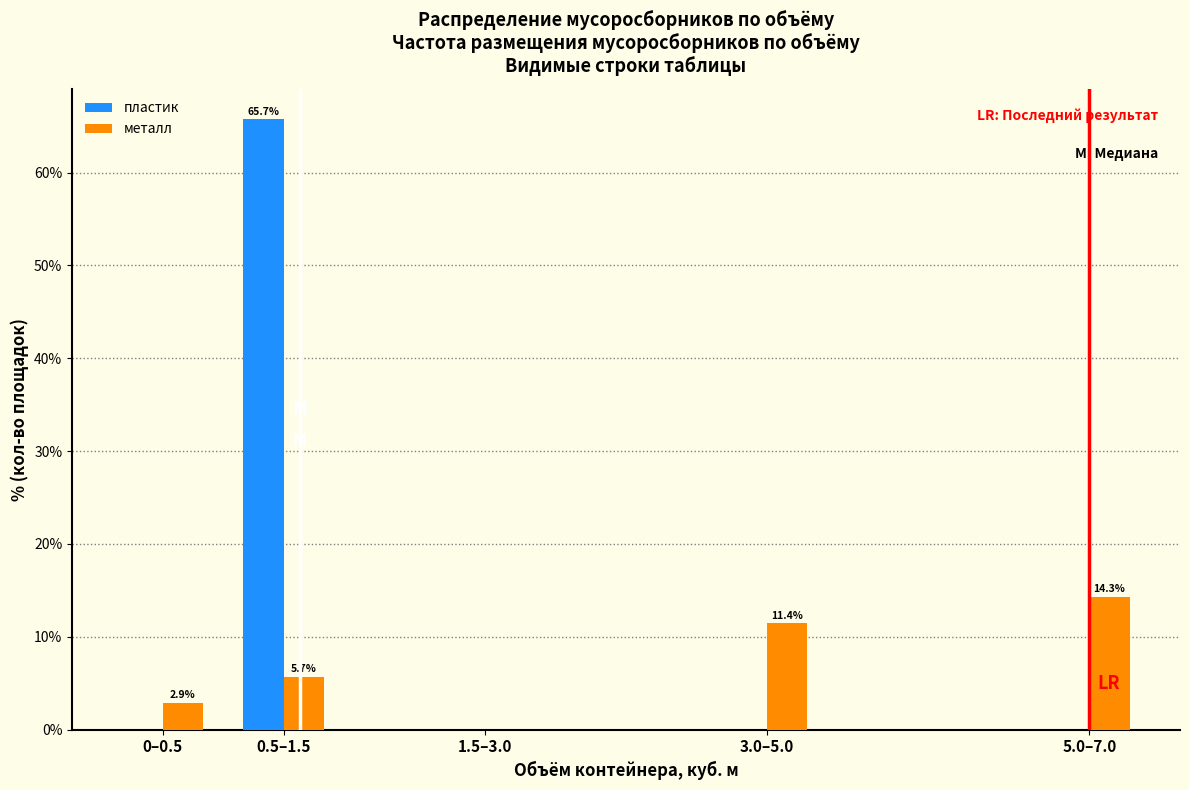

Reading right to left, transcribe all the data shown in this chart.

пластик: 5.0–7.0=0.0	3.0–5.0=0.0	1.5–3.0=0.0	0.5–1.5=65.7	0–0.5=0.0
металл: 5.0–7.0=14.3	3.0–5.0=11.4	1.5–3.0=0.0	0.5–1.5=5.7	0–0.5=2.9